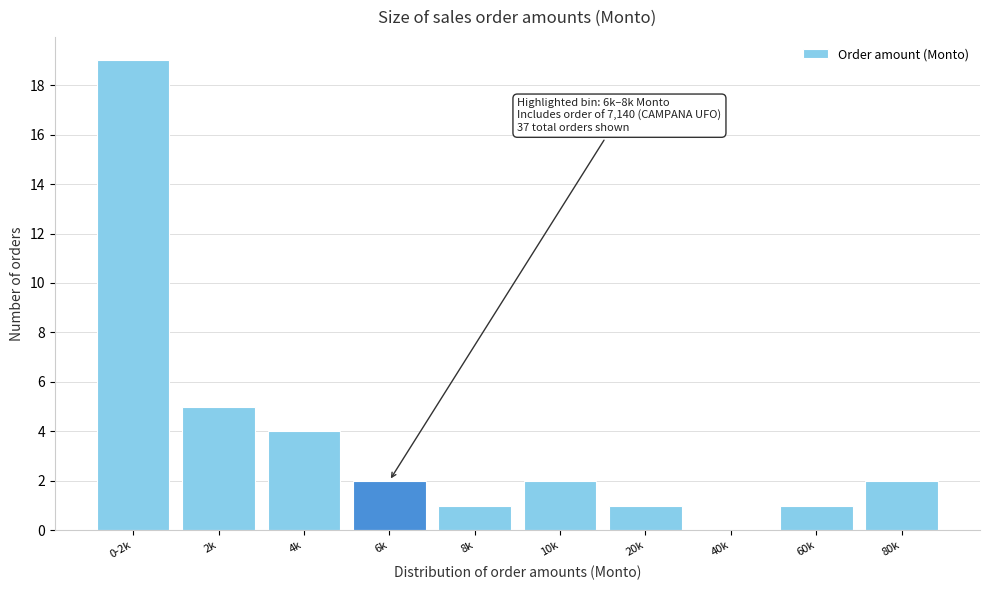

Reading left to right, what are all the values shown in this chart?

0-2k=19	2k=5	4k=4	6k=2	8k=1	10k=2	20k=1	40k=0	60k=1	80k=2